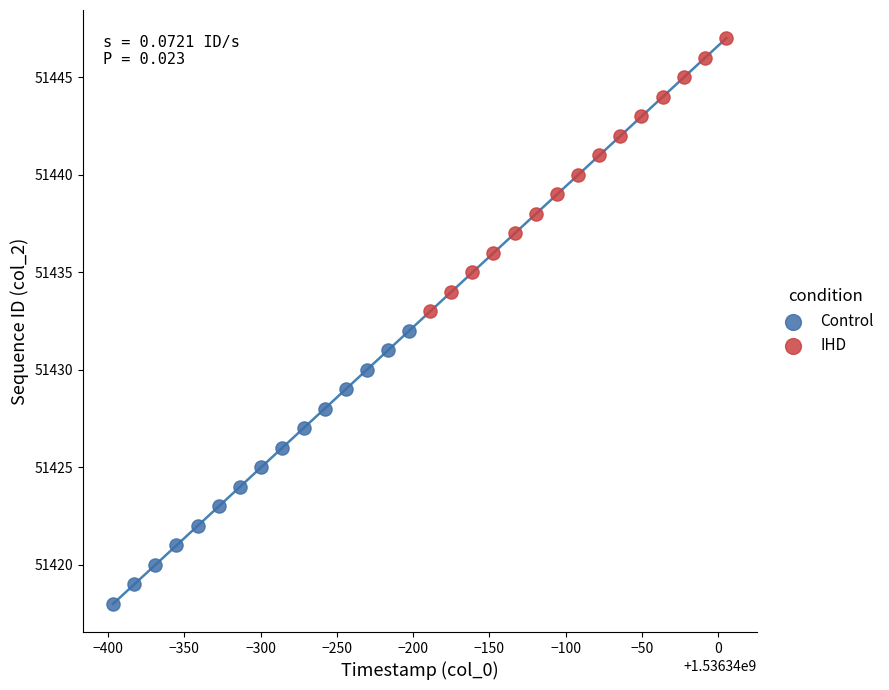

Which series contains the lowest Y value?

Control